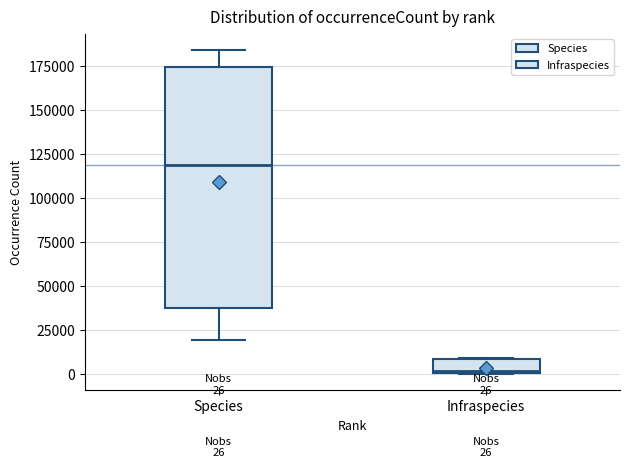

Comparing the boxes themselves (not the whiskers), which one is the tallest?

Species